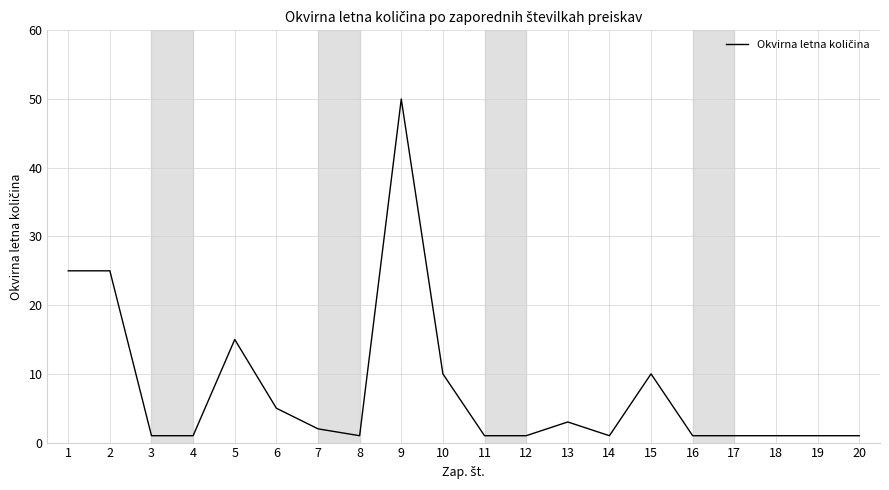

Reading left to right, extract all data points from this chart.

25	25	1	1	15	5	2	1	50	10	1	1	3	1	10	1	1	1	1	1